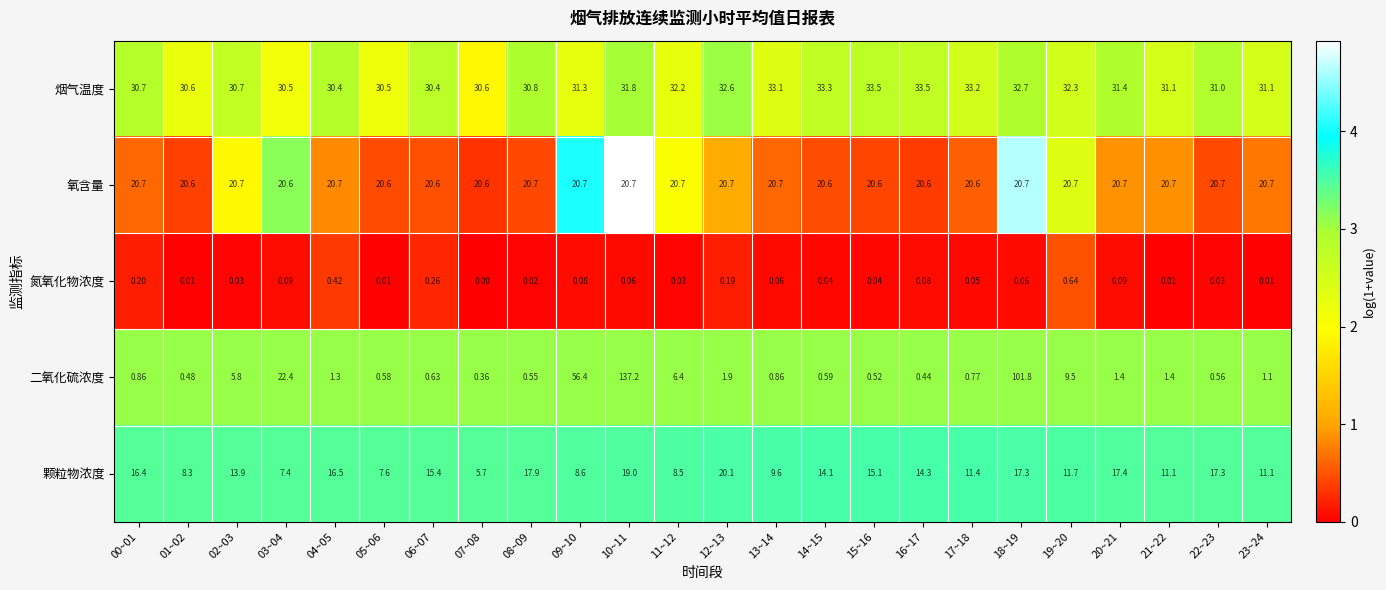

Rank the series by their maximum value, from lowest to highest.

氮氧化物浓度, 颗粒物浓度, 氧含量, 烟气温度, 二氧化硫浓度